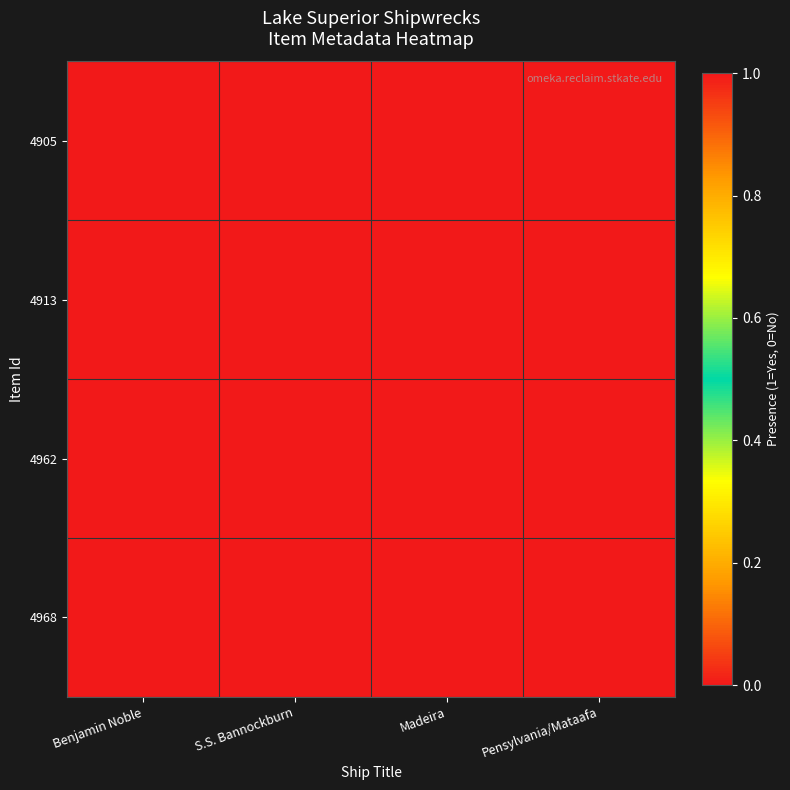

Reading left to right, transcribe all the data shown in this chart.

4905: Benjamin Noble=1	S.S. Bannockburn=0	Madeira=0	Pensylvania/Mataafa=0
4913: Benjamin Noble=0	S.S. Bannockburn=1	Madeira=0	Pensylvania/Mataafa=0
4962: Benjamin Noble=0	S.S. Bannockburn=0	Madeira=1	Pensylvania/Mataafa=0
4968: Benjamin Noble=0	S.S. Bannockburn=0	Madeira=0	Pensylvania/Mataafa=1